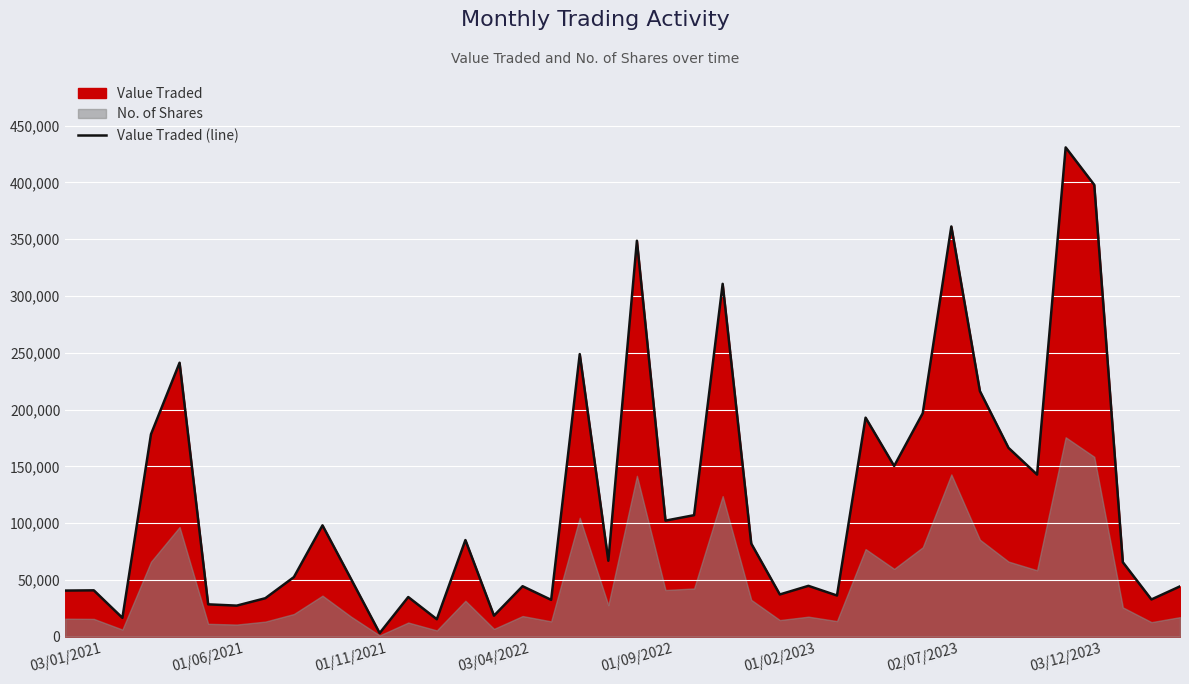

What is the highest value of the Value Traded (line) series?

430904